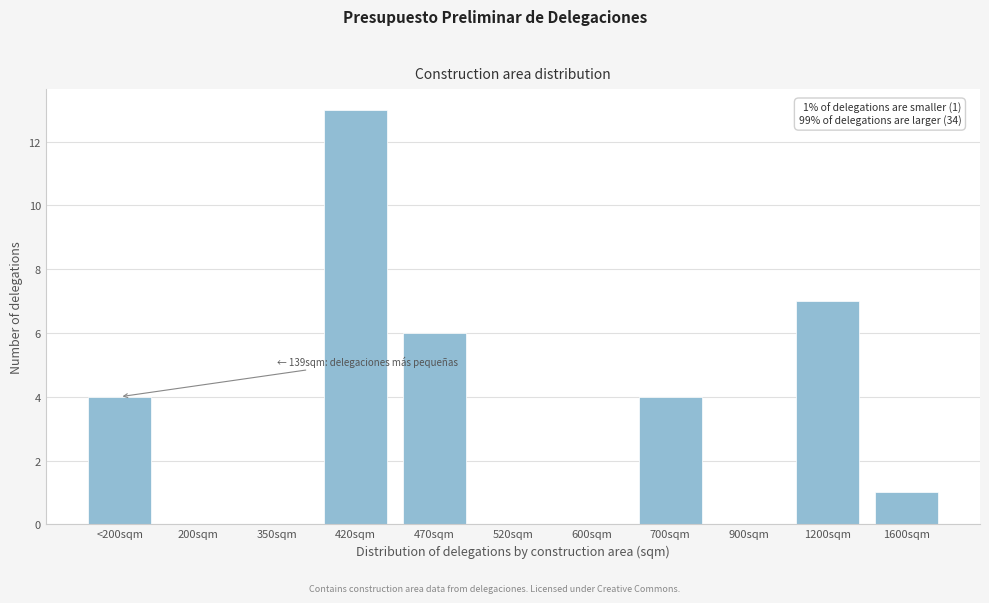

Reading right to left, list all the values displayed in this chart.

1600sqm=1	1200sqm=7	900sqm=0	700sqm=4	600sqm=0	520sqm=0	470sqm=6	420sqm=13	350sqm=0	200sqm=0	<200sqm=4